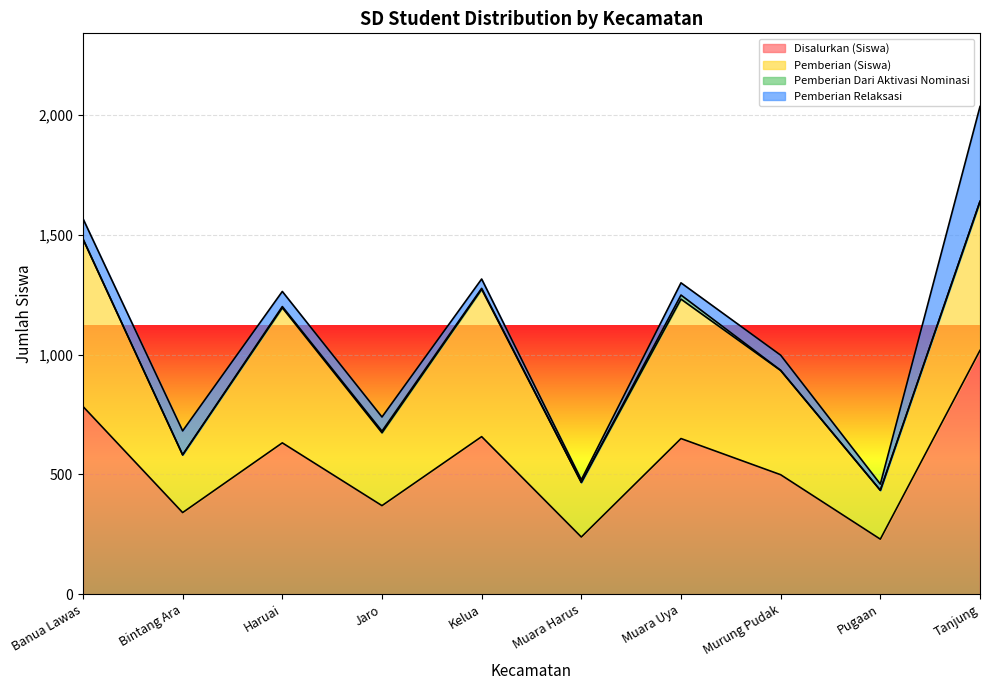

List the series in order of their overall mean, highest first.

Disalurkan (Siswa), Pemberian (Siswa), Pemberian Relaksasi, Pemberian Dari Aktivasi Nominasi